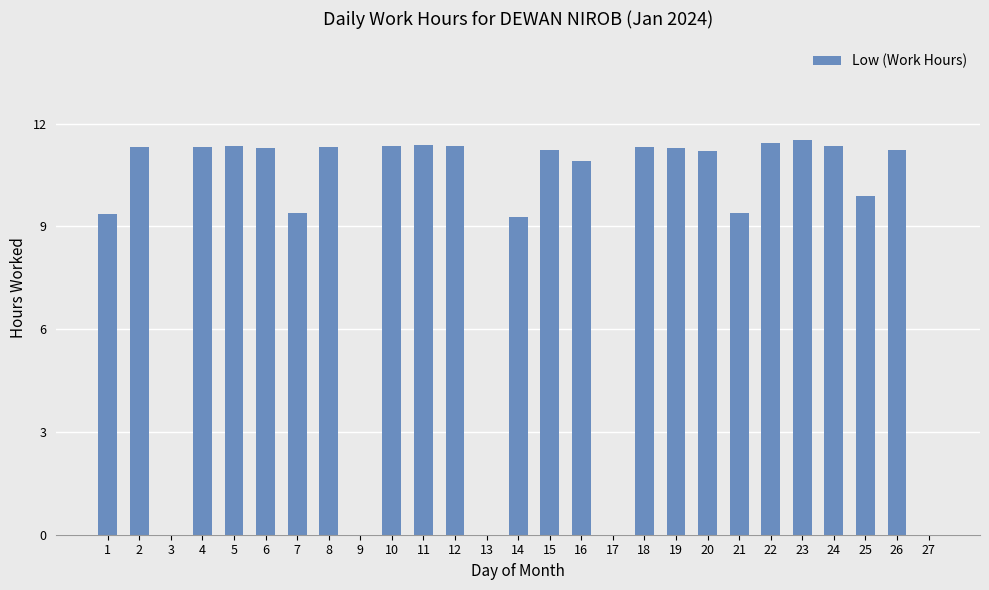

What is the maximum value shown in the chart?

11.5